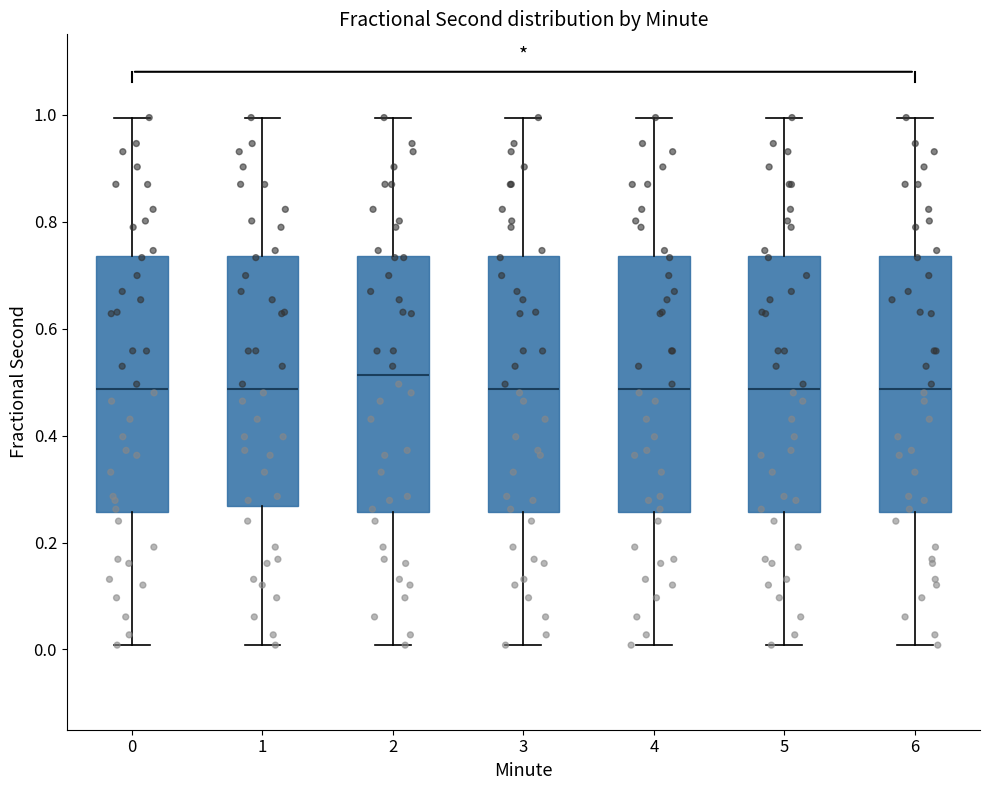

Reading left to right, transcribe this box plot: for each box, give where its median line is, the range the box spans, and where its two whiskers end, as read against the y-axis. The values are not printed on the chart, so give them approximately, as read against the axis.

0: median 0.48, box 0.26 to 0.74, whiskers 0.00 to 1.00
1: median 0.48, box 0.26 to 0.74, whiskers 0.00 to 1.00
2: median 0.52, box 0.26 to 0.74, whiskers 0.00 to 1.00
3: median 0.48, box 0.26 to 0.74, whiskers 0.00 to 1.00
4: median 0.48, box 0.26 to 0.74, whiskers 0.00 to 1.00
5: median 0.48, box 0.26 to 0.74, whiskers 0.00 to 1.00
6: median 0.48, box 0.26 to 0.74, whiskers 0.00 to 1.00